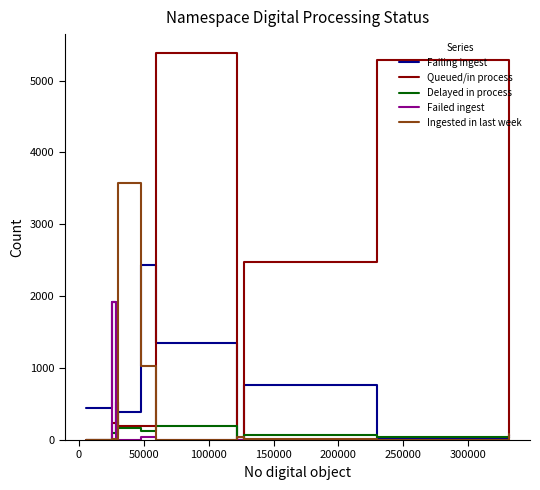

What is the maximum value shown in the chart?

5378